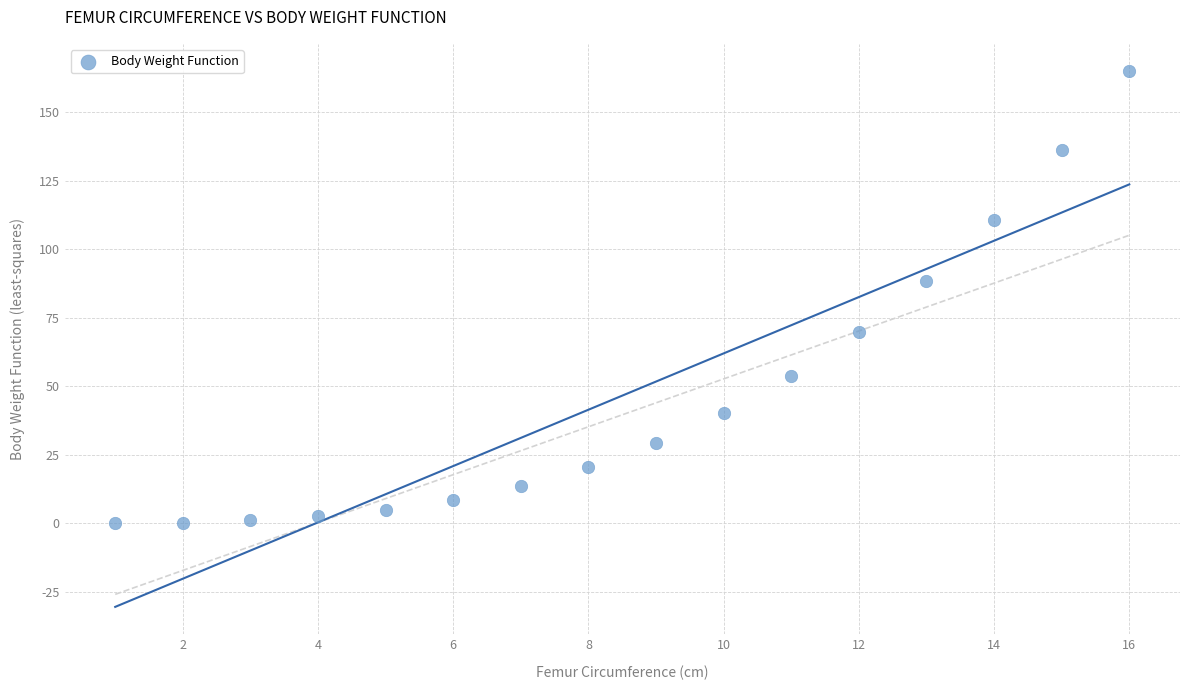

What Y value in the scatter plot is closest to 82?

88.6